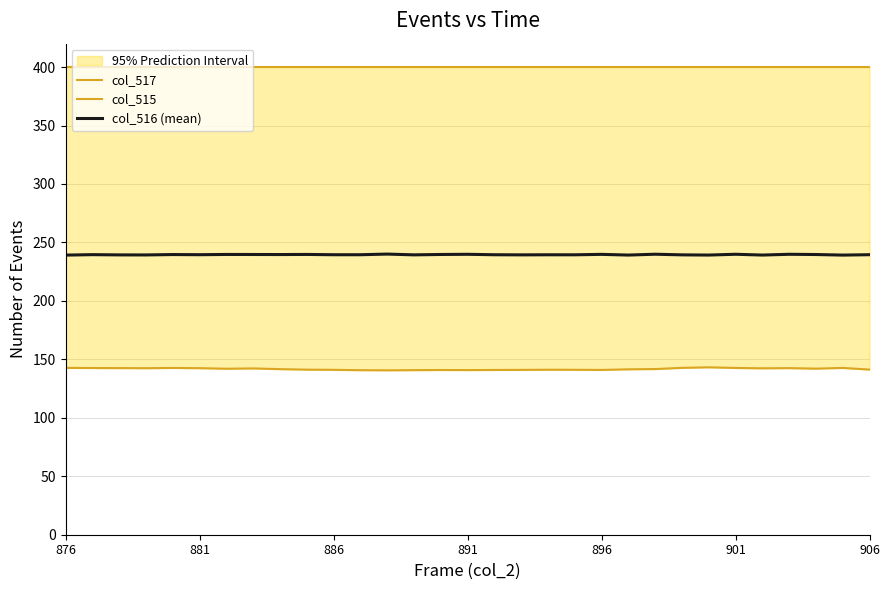

Does the chart display data point markers on the line(s)?

No